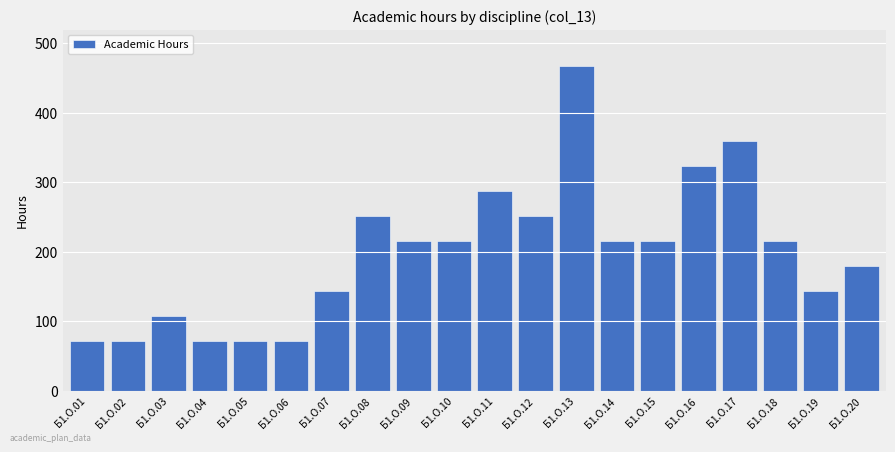

Reading right to left, transcribe all the data shown in this chart.

180	144	216	360	324	216	216	468	252	288	216	216	252	144	72	72	72	108	72	72